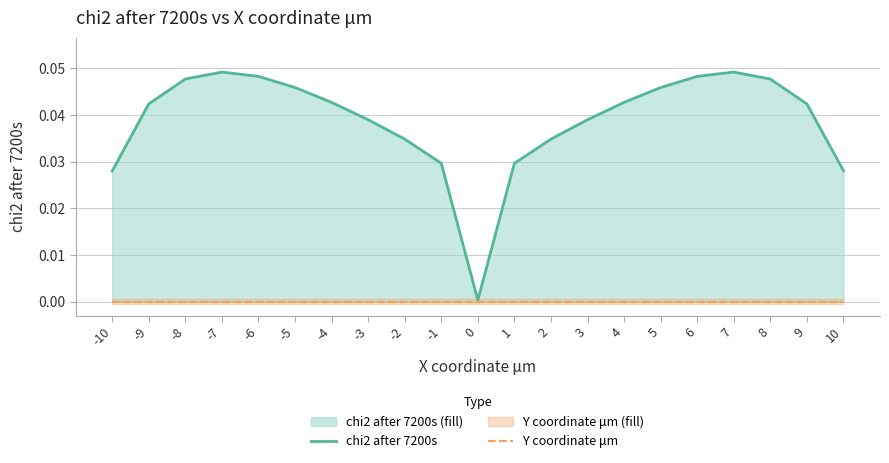

Rank the categories by chi2 after 7200s value from lowest to highest.

0, -10, 10, 1, -1, -2, 2, -3, 3, 9, -9, -4, 4, -5, 5, 8, -8, -6, 6, -7, 7